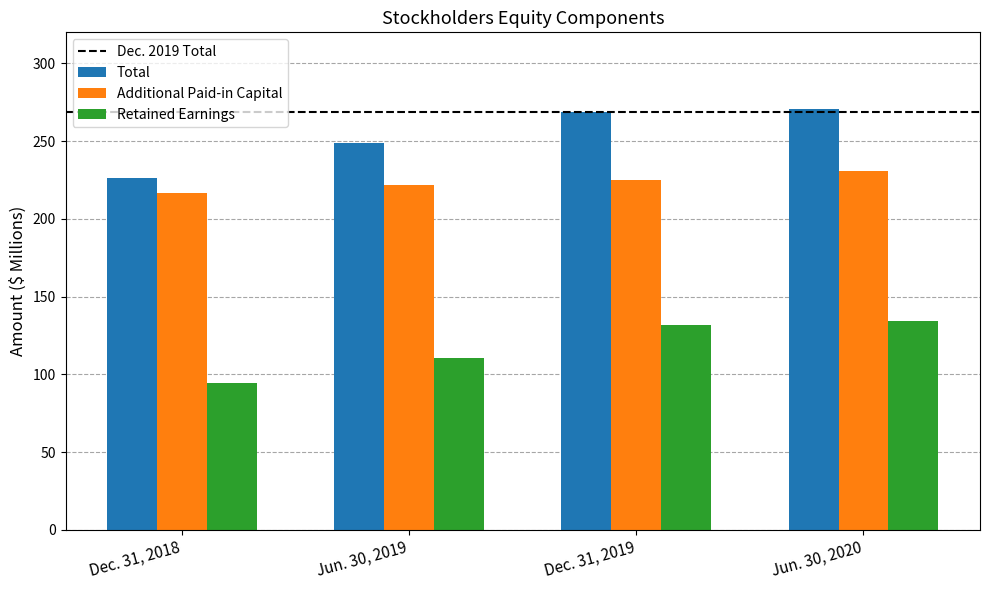

Reading left to right, transcribe all the data shown in this chart.

Total: Dec. 31, 2018=226.0	Jun. 30, 2019=249.1	Dec. 31, 2019=268.6	Jun. 30, 2020=270.4
Additional Paid-in Capital: Dec. 31, 2018=216.5	Jun. 30, 2019=221.6	Dec. 31, 2019=225.2	Jun. 30, 2020=230.6
Retained Earnings: Dec. 31, 2018=94.3	Jun. 30, 2019=110.2	Dec. 31, 2019=131.9	Jun. 30, 2020=134.2